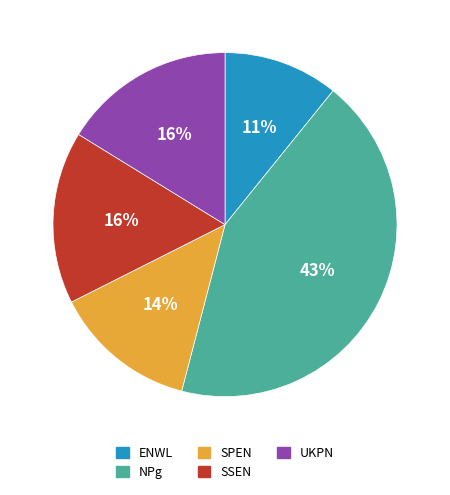

To the nearest percent, what is the average slice percentage?

20%